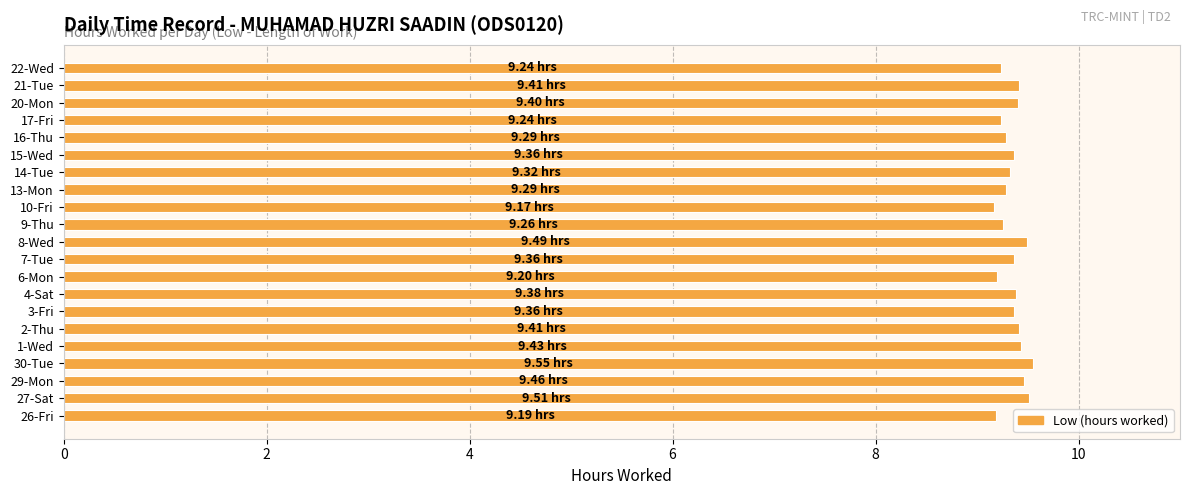

Approximately how many times larger is the value at 15-Wed compared to 6-Mon?

1.0